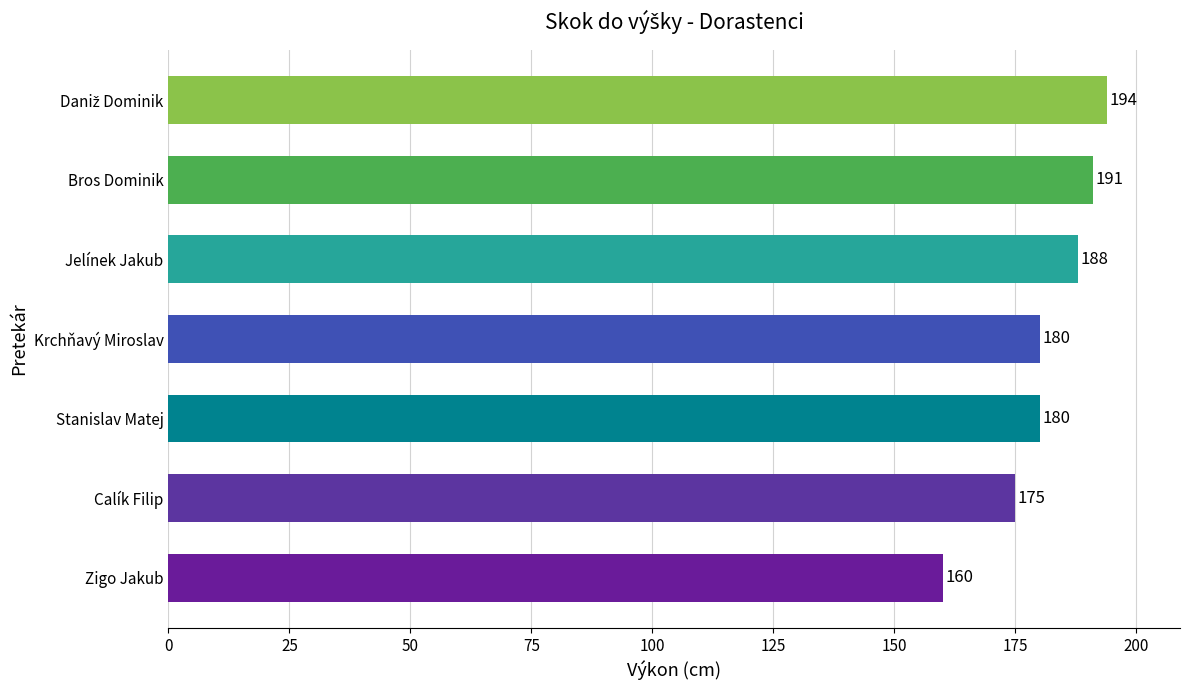

What is the greatest value displayed?

194